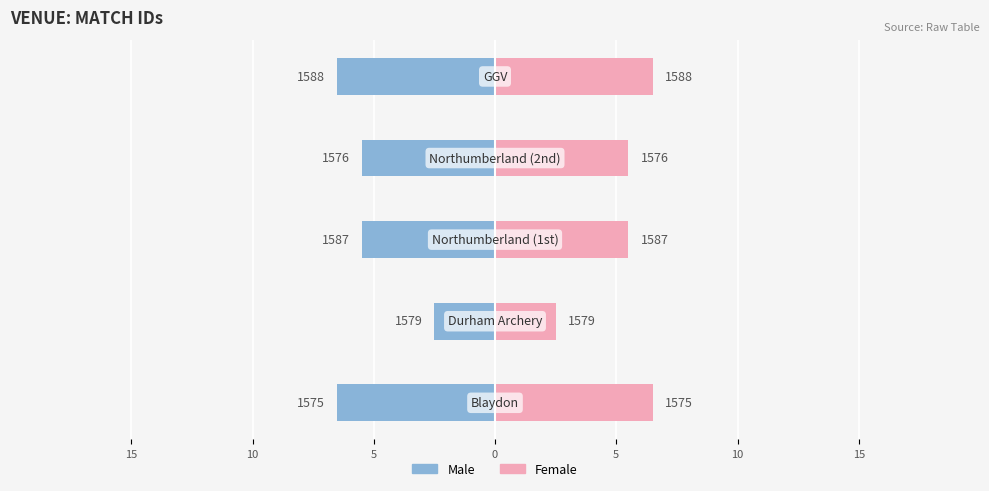

How many bars are there in total?

10